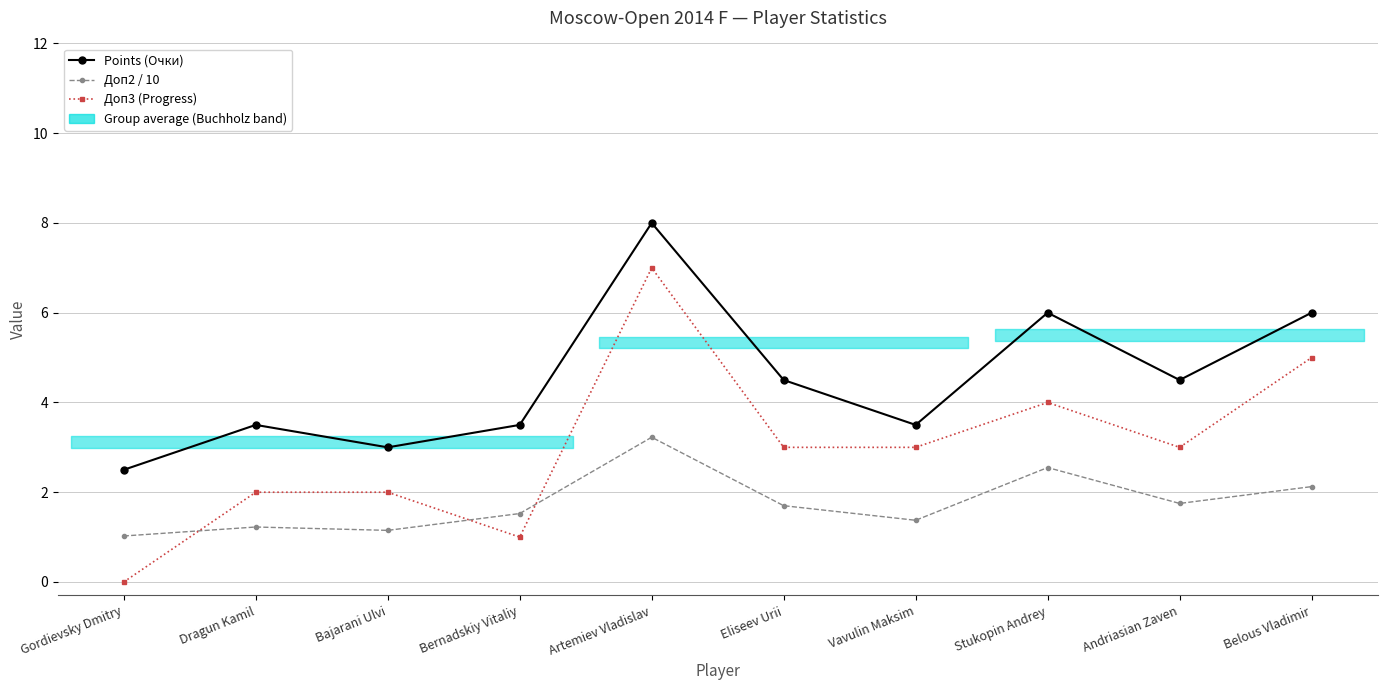

At which category does Доп2 / 10 reach its first local peak?

Dragun Kamil